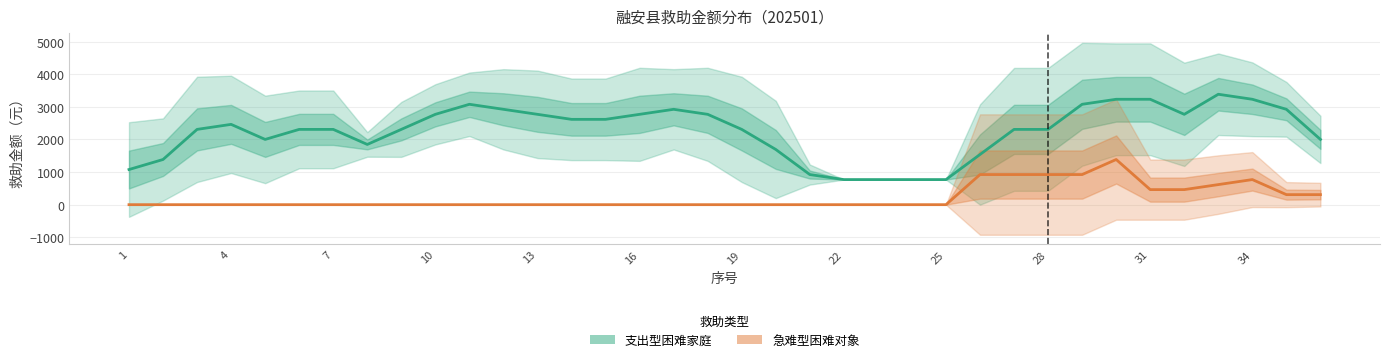

What are all the series names shown in the legend?

支出型困难家庭, 急难型困难对象